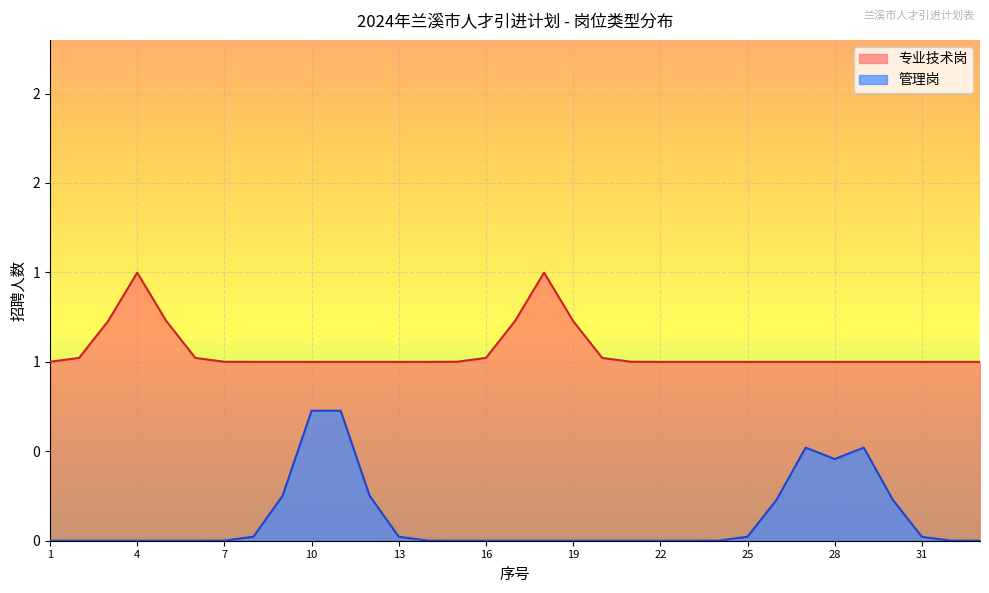

Which series changed the most between 12 and 26?

专业技术岗